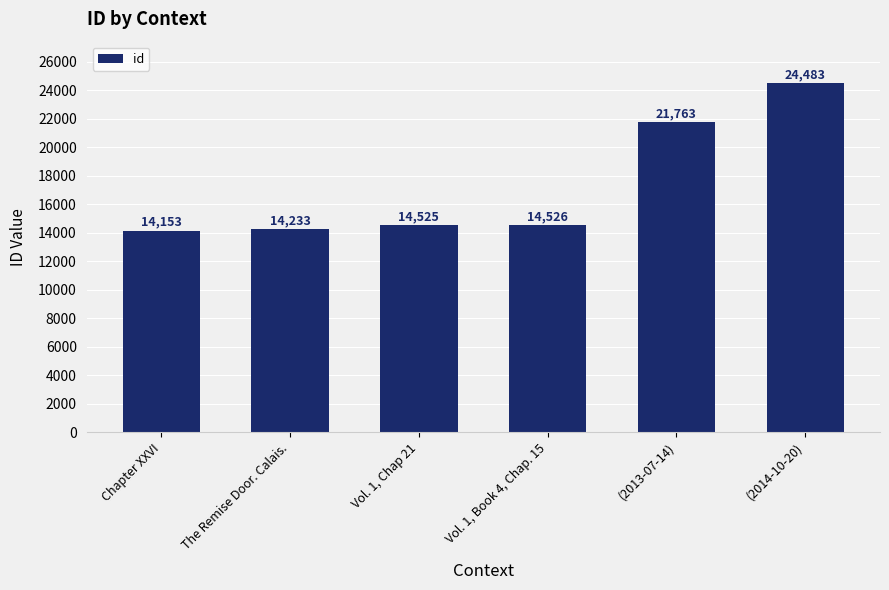

Count the number of categories in the chart.

6